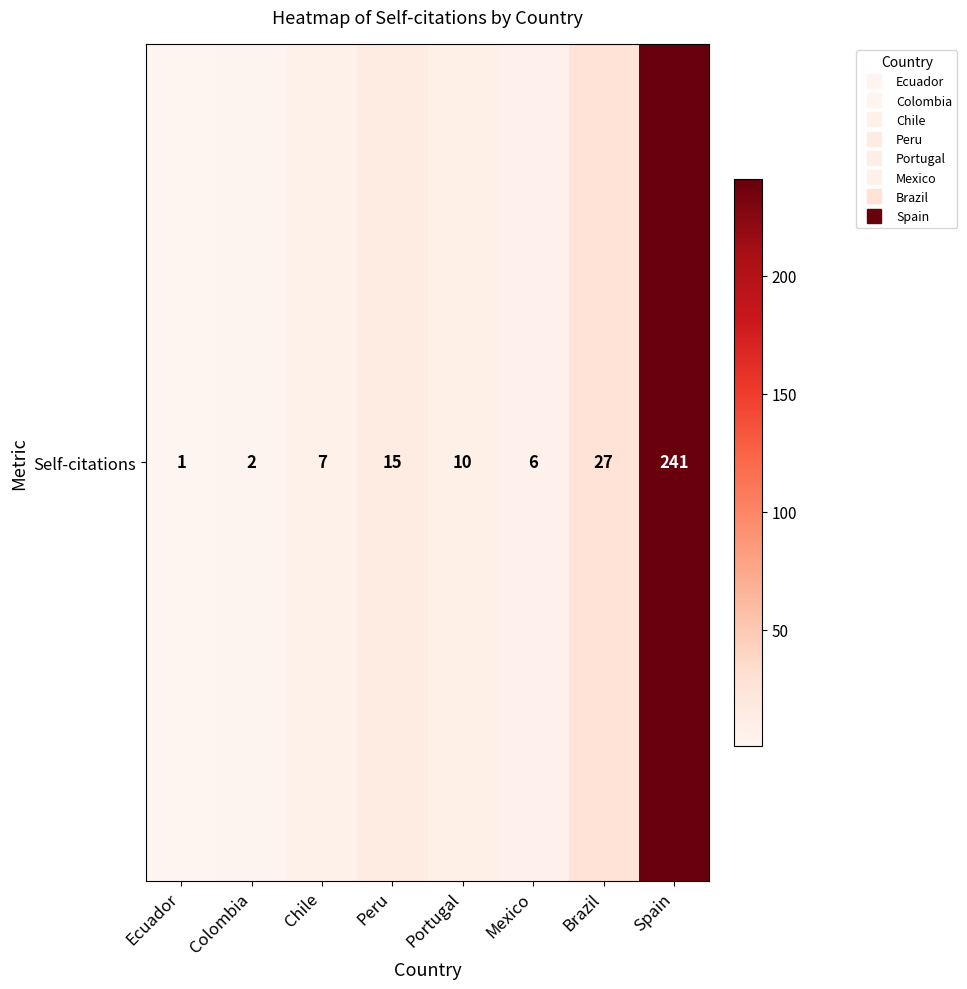

What is the ratio of the value at Ecuador to the value at Peru?

0.1